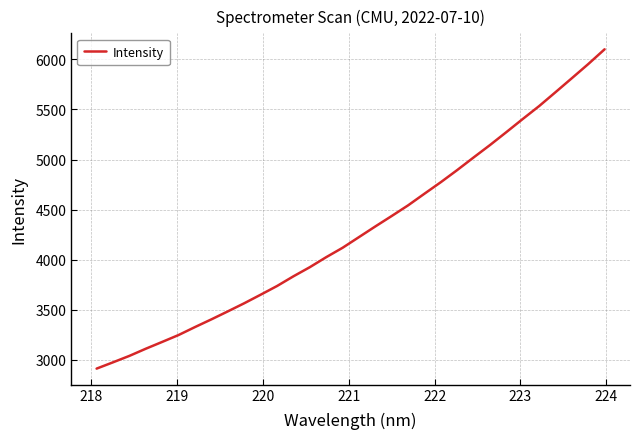

Does the chart display data point markers on the line(s)?

No